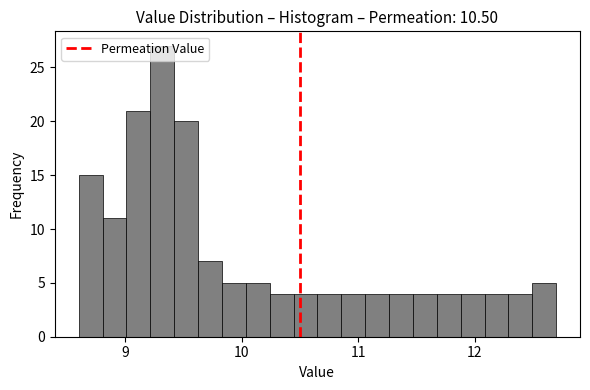

Around what value on the x-axis is the tallest bar? Give the approximate position of its centre, as read against the axis.

9.3